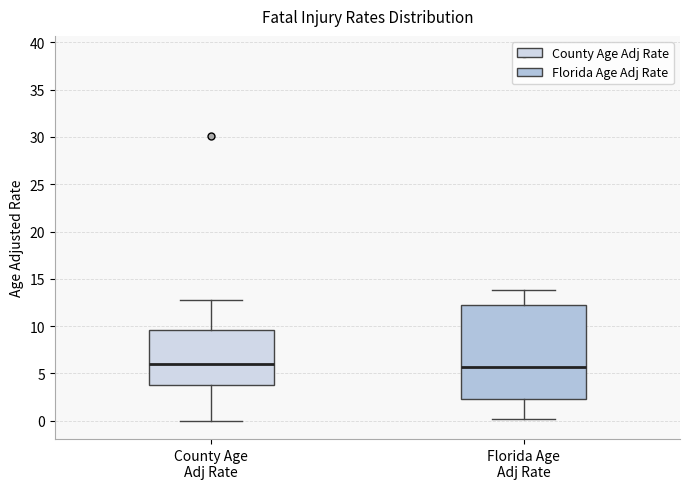

Where is the upper edge of the box for Florida Age Adj Rate on the y-axis? The values are not printed on the chart, so give them approximately, as read against the axis.

12.5